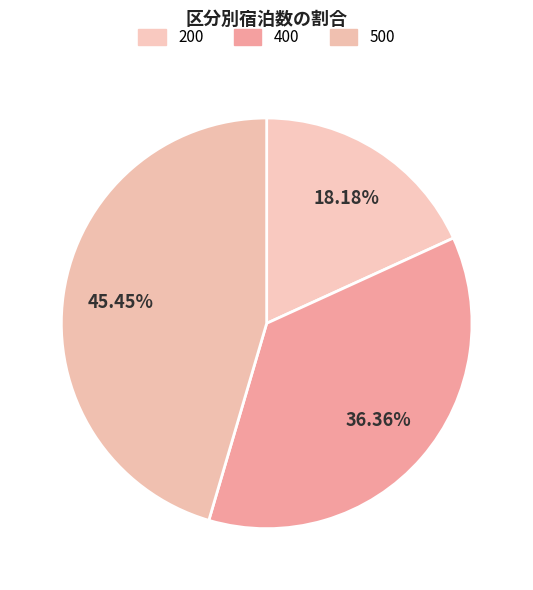

What percentage is NOT represented by 200?

81.8%